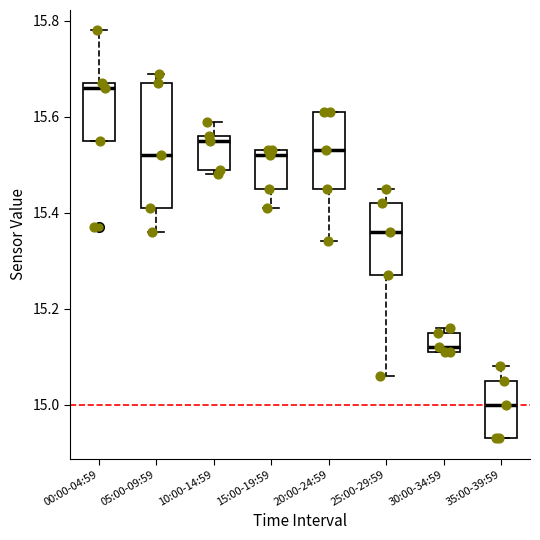

Which box has the lowest median line?

35:00-39:59